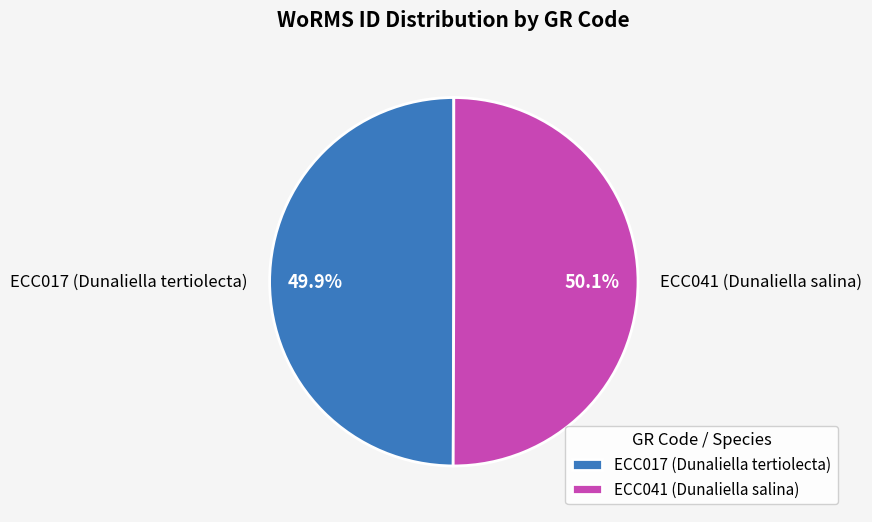

What percentage is the ECC041 (Dunaliella salina) slice, to the nearest percent?

50%